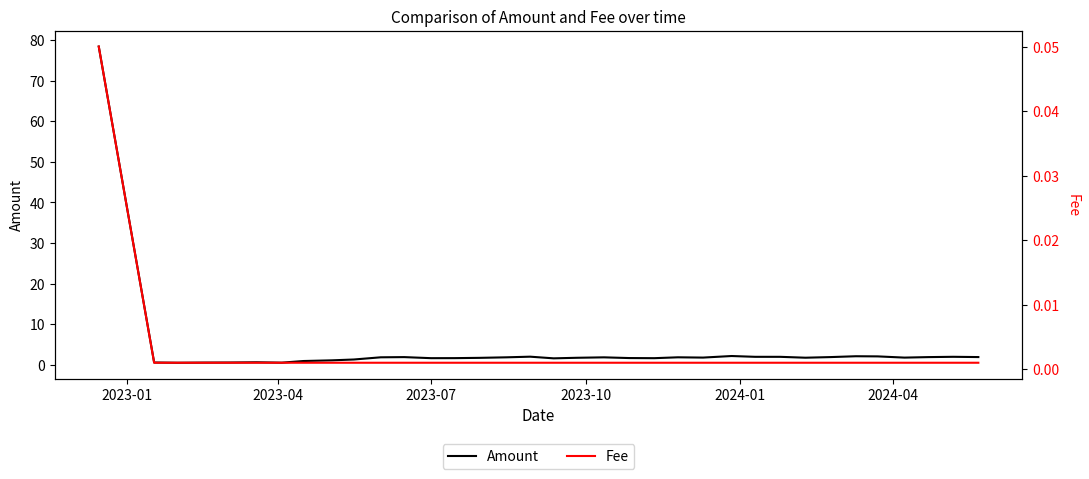

True or false: Fee has more than 0 points higher than both neighbors.

False